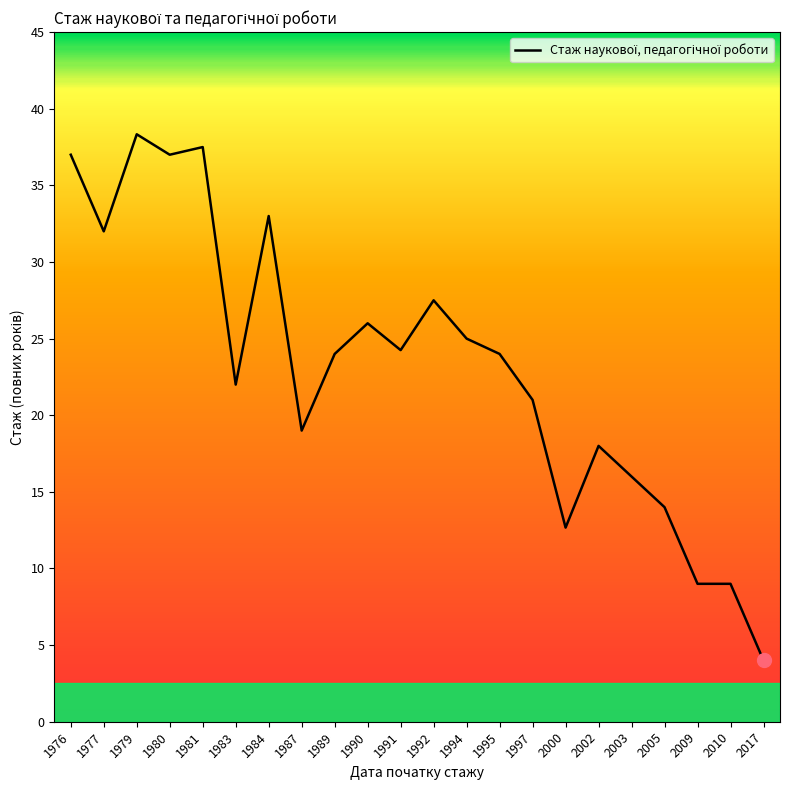

The chart shows a value of 19.0 at 1987. True or false?

True